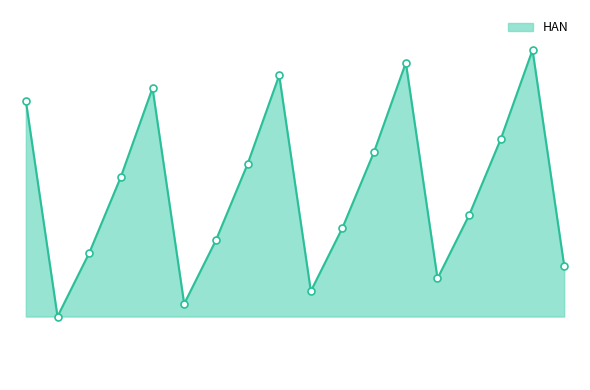

What is the difference between the second highest and minimum values?

20